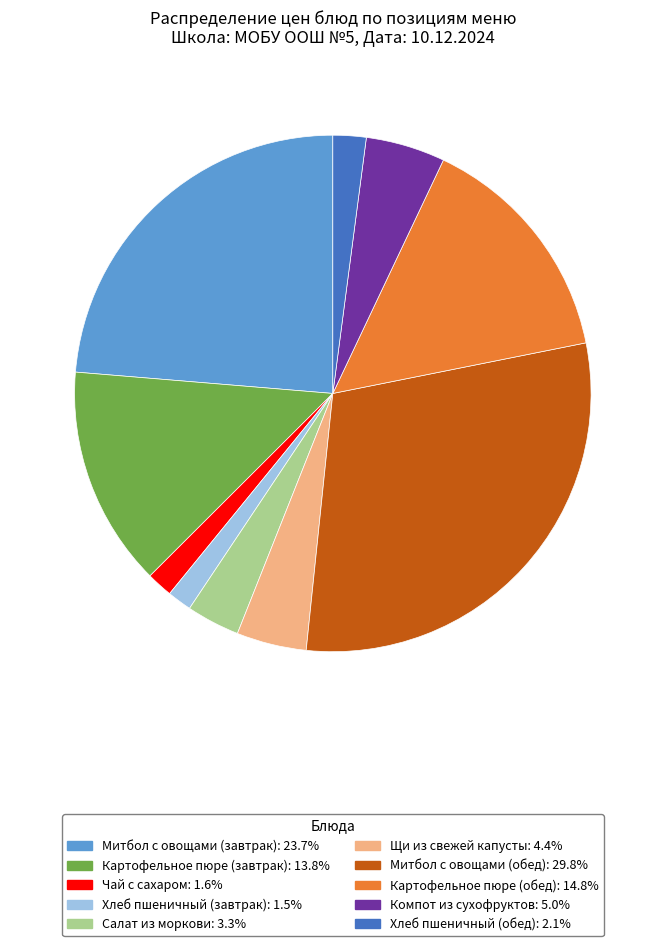

Is Компот из сухофруктов the majority of the pie?

No